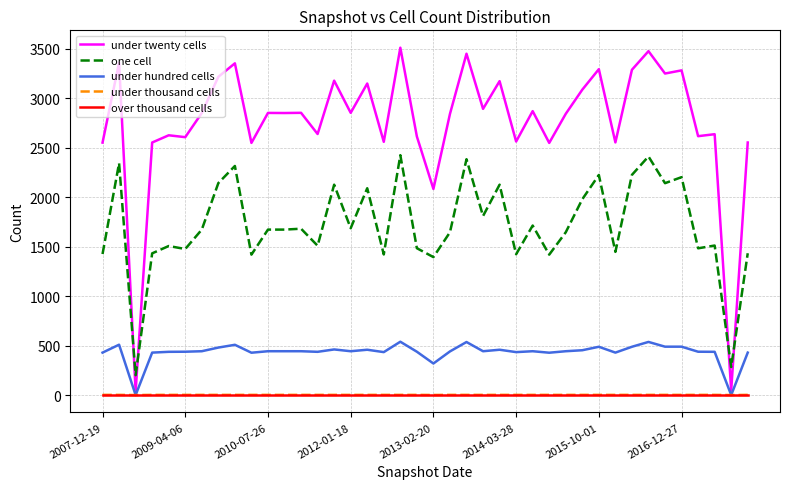

Does the chart have visible grid lines?

Yes